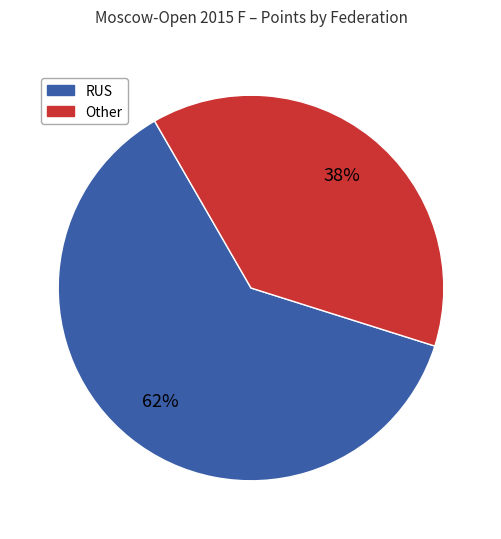

What is the largest slice in the pie chart?

RUS